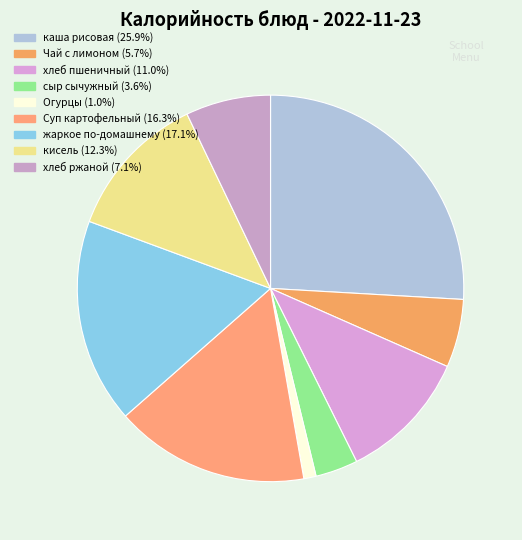

How many segments does this pie chart have?

9